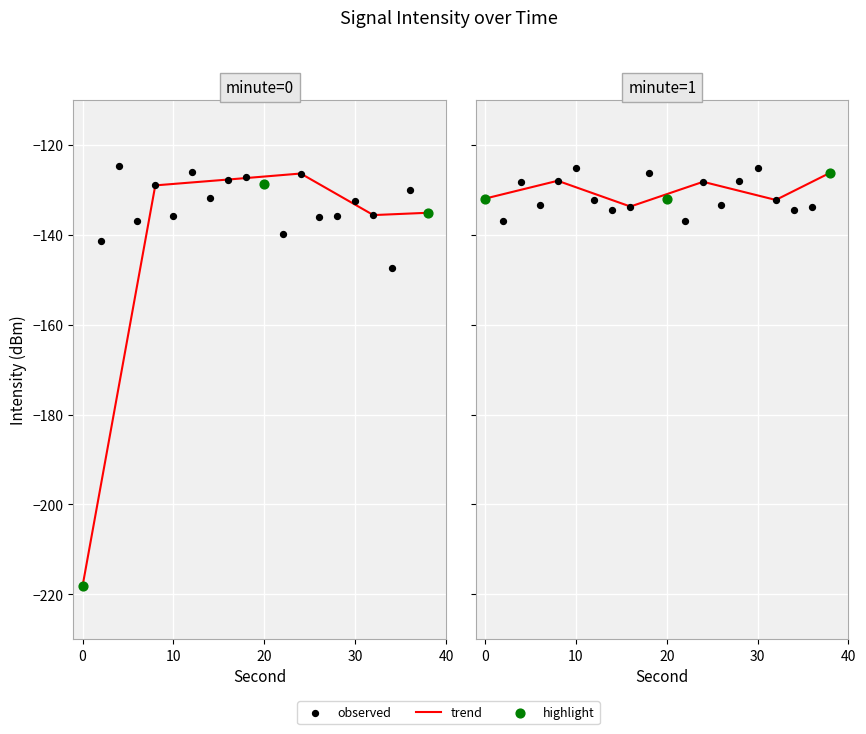

Between 10 and 15, which is larger?

10